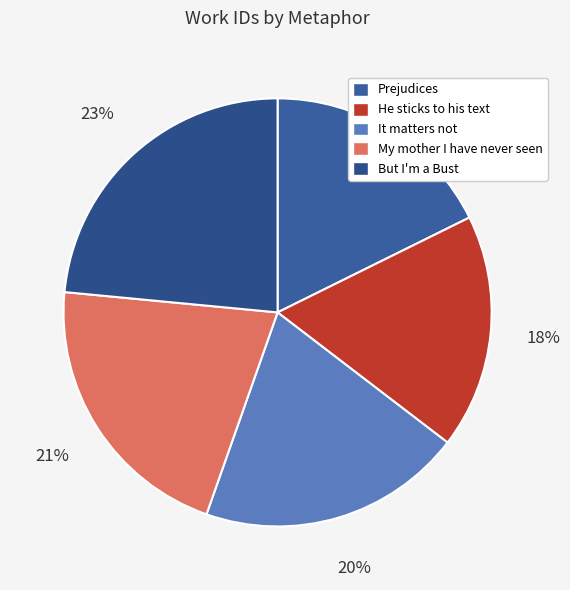

What is the largest slice in the pie chart?

But I'm a Bust